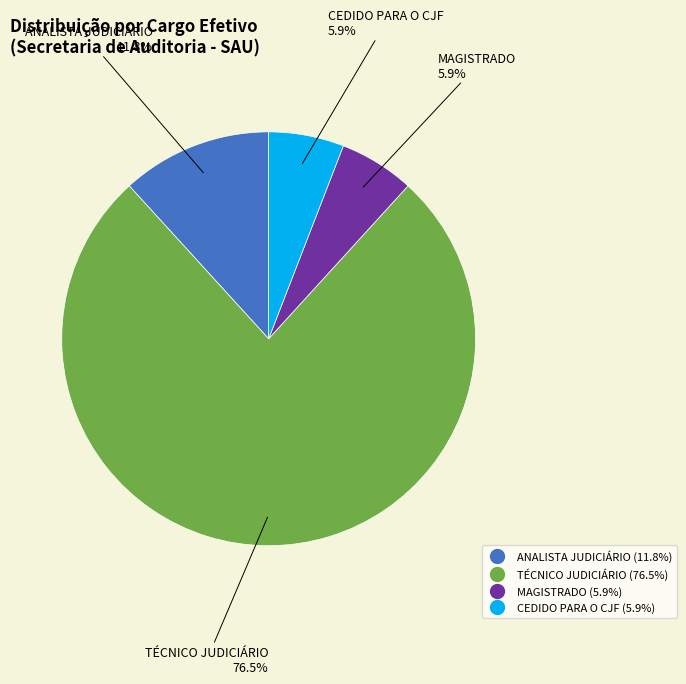

Is it true that ANALISTA JUDICIÁRIO is 12% of the pie?

True